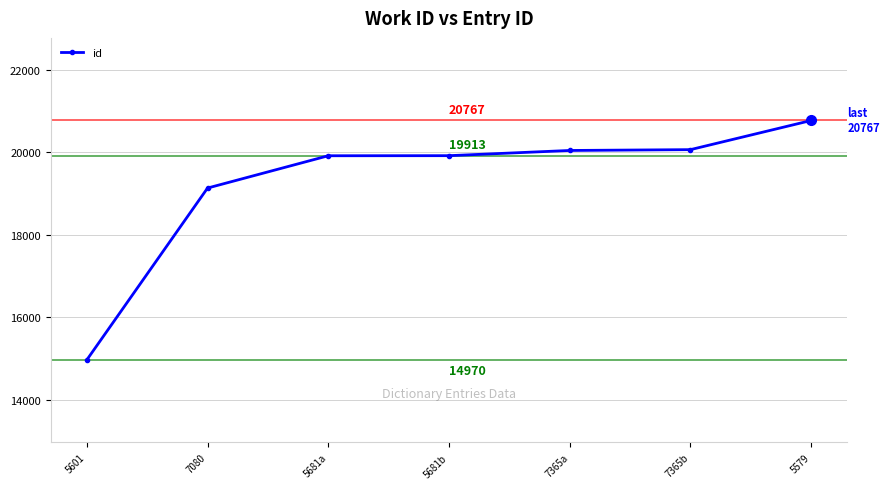

How many lines are shown in the chart?

1